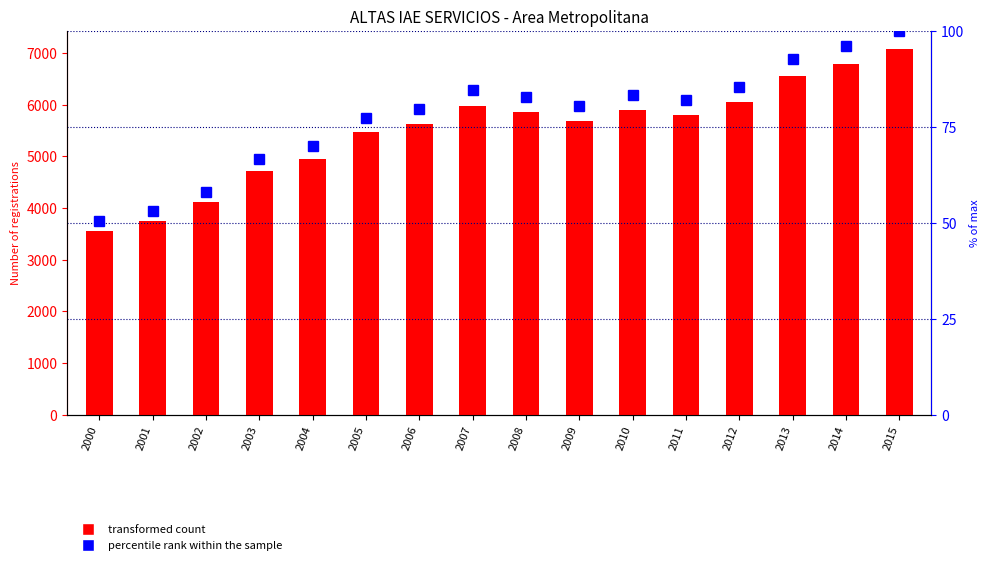

How many data points in Benalmadena are above 5802?

7